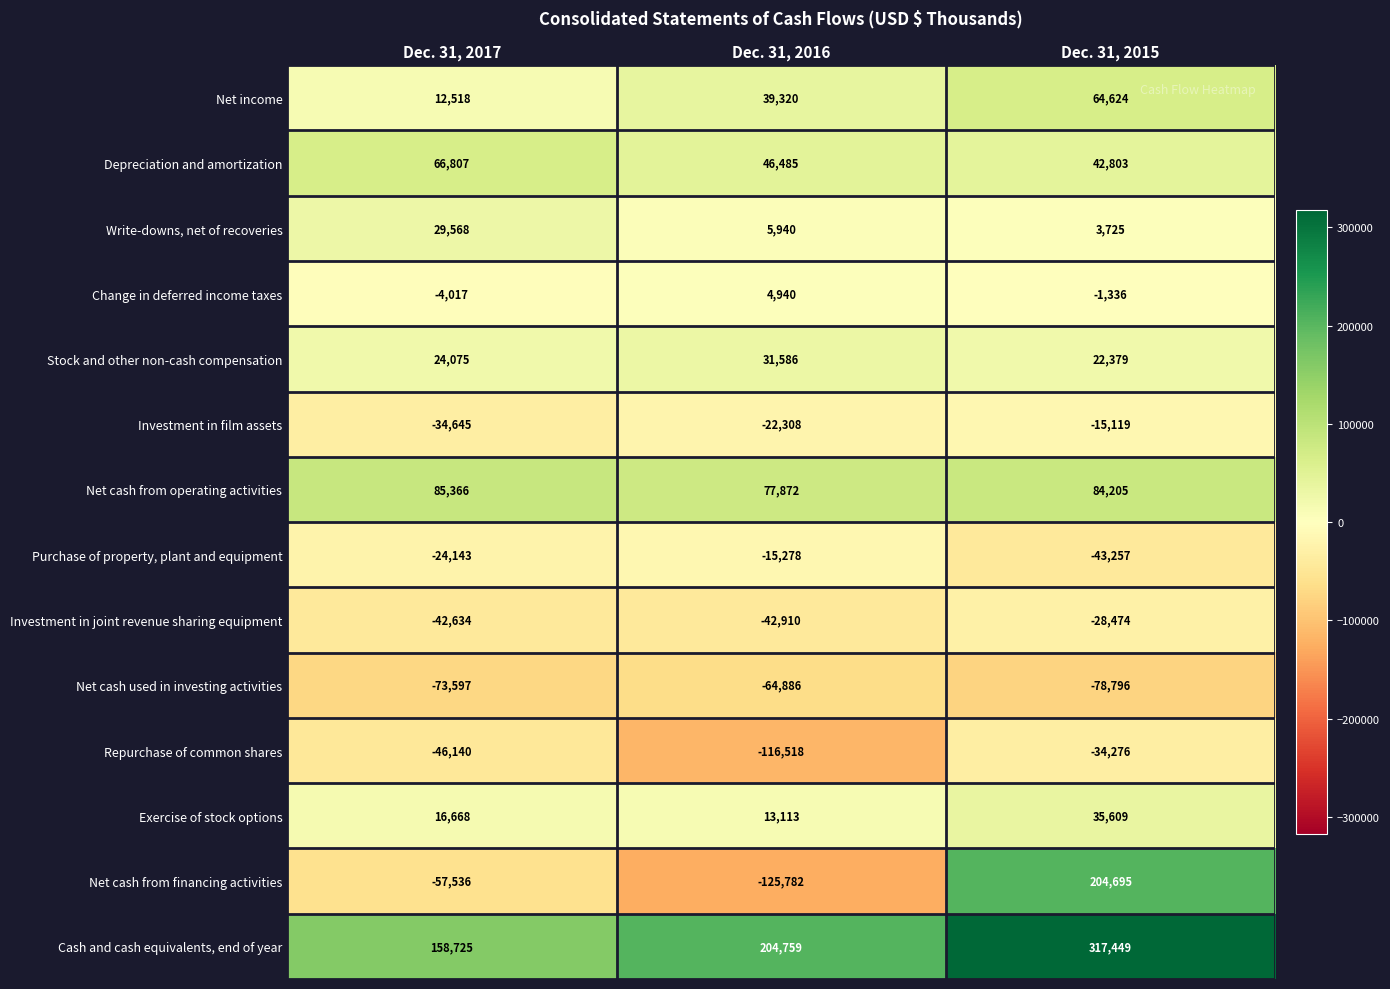

At Dec. 31, 2017, list the series in order from largest to smallest.

Cash and cash equivalents, end of year, Net cash from operating activities, Depreciation and amortization, Write-downs, net of recoveries, Stock and other non-cash compensation, Exercise of stock options, Net income, Change in deferred income taxes, Purchase of property, plant and equipment, Investment in film assets, Investment in joint revenue sharing equipment, Repurchase of common shares, Net cash from financing activities, Net cash used in investing activities